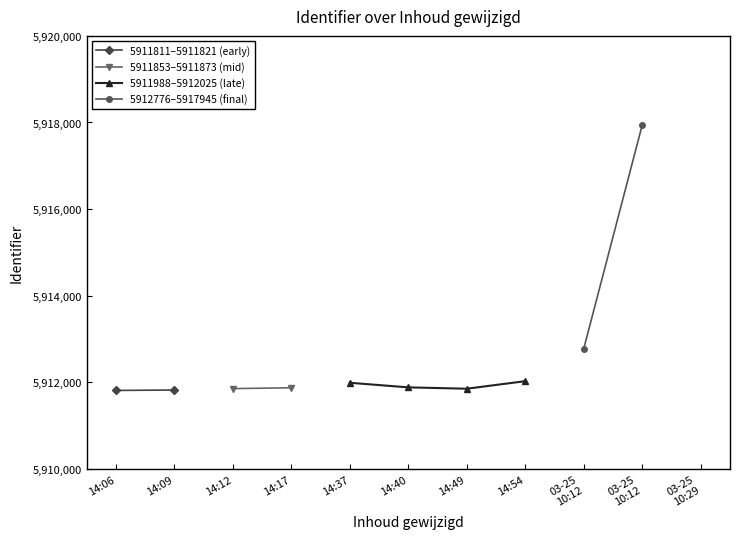

What is the label of the 2nd point from the right?

2020-03-25 10:12:13